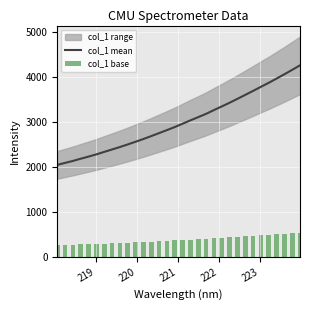

What is the value of the col_1 mean bar at the 27th from the left?

3789.3